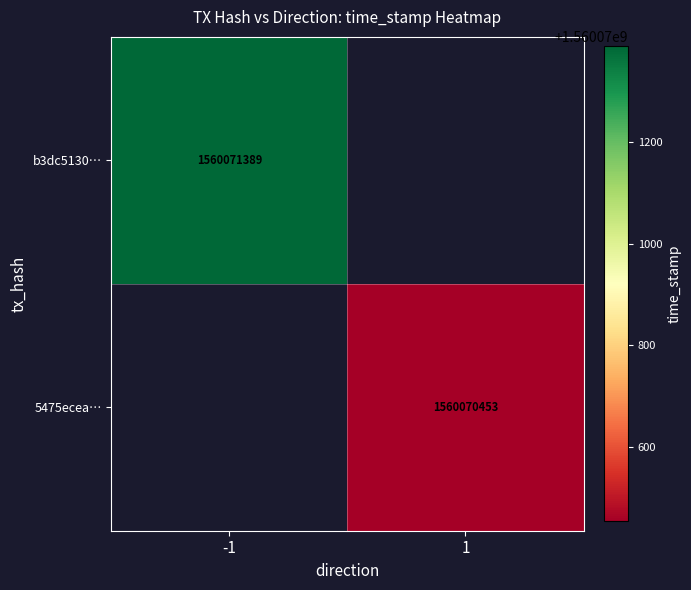

True or false: b3dc5130… has a value of 1560071389 at -1.

True